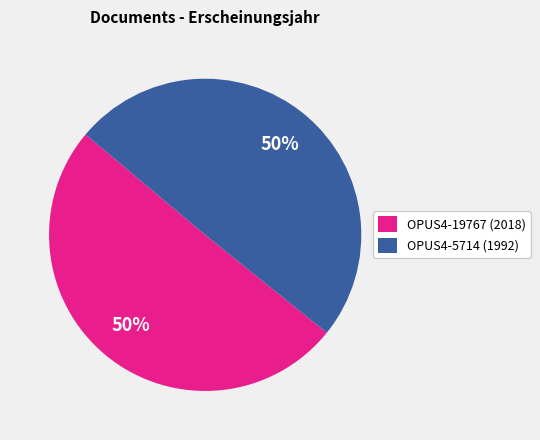

To the nearest percent, what is the combined percentage of OPUS4-5714 (1992) and OPUS4-19767 (2018)?

100%